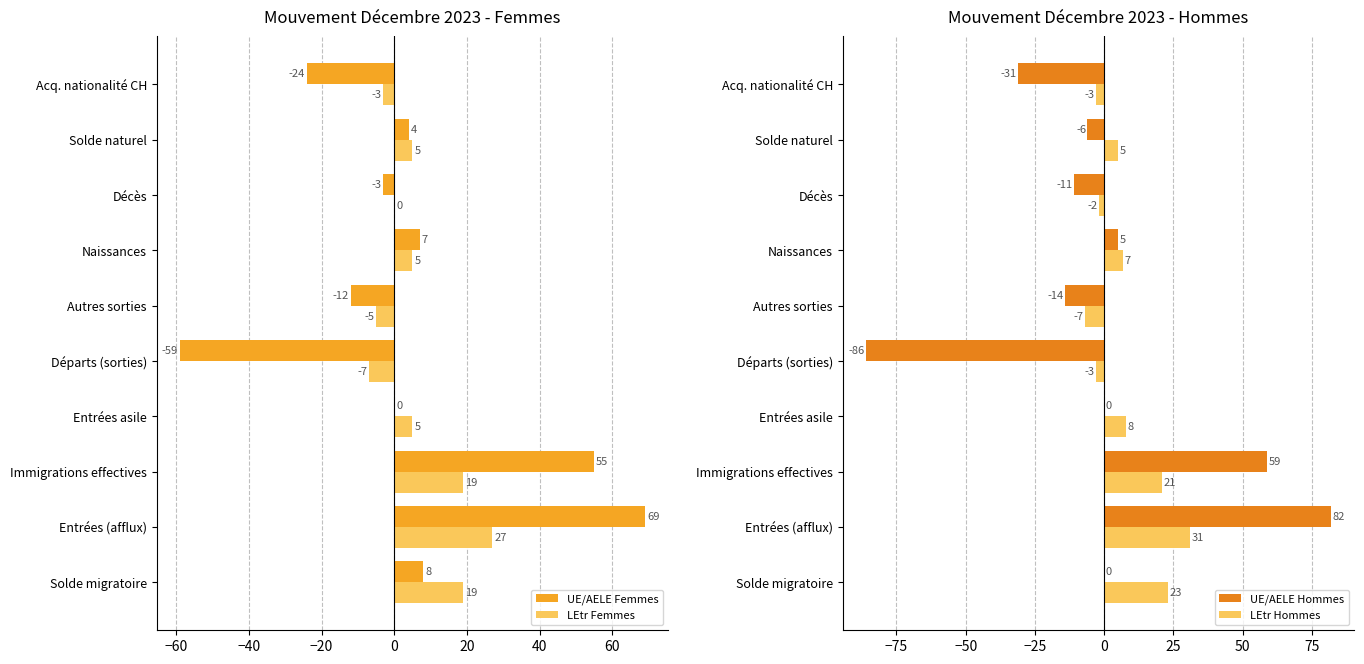

At how many categories does at least one series exceed 29?

2